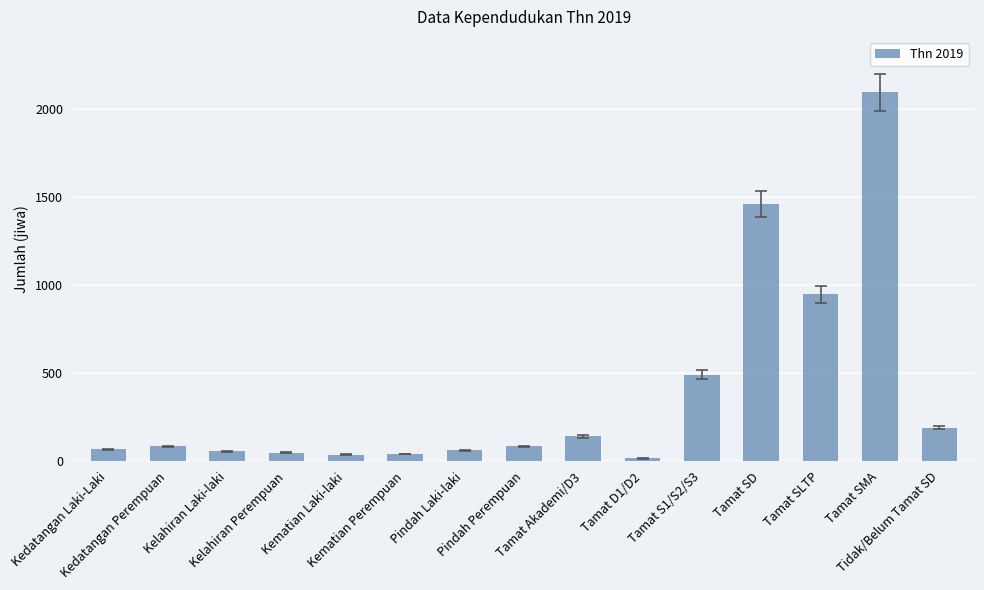

What is the difference between the maximum and second lowest values?

2062